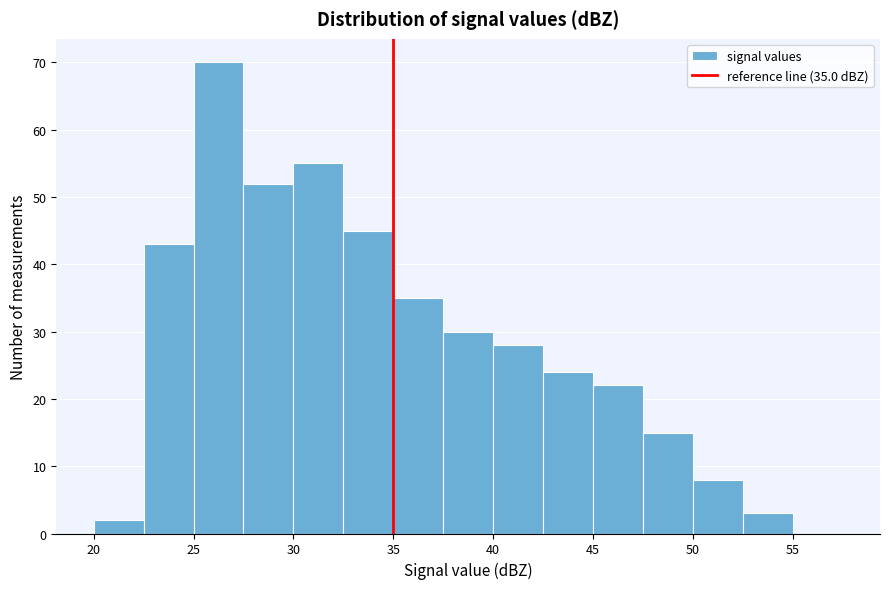

Which range on the x-axis has the tallest bar?

25.0 to 27.5